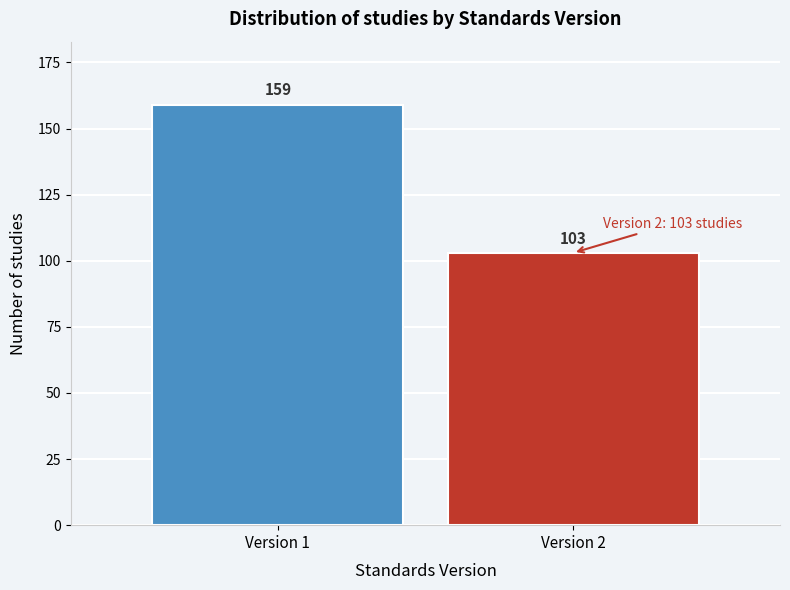

Reading right to left, list all the values displayed in this chart.

Version 2=103	Version 1=159